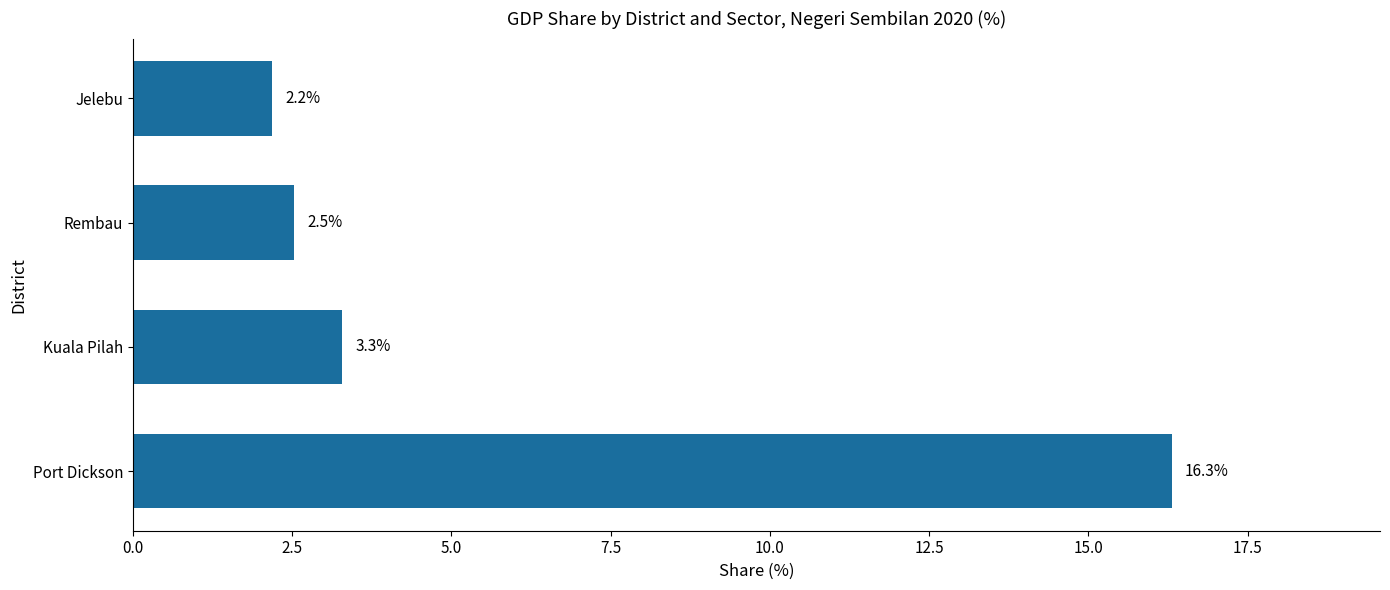

How many values exceed 3?

2